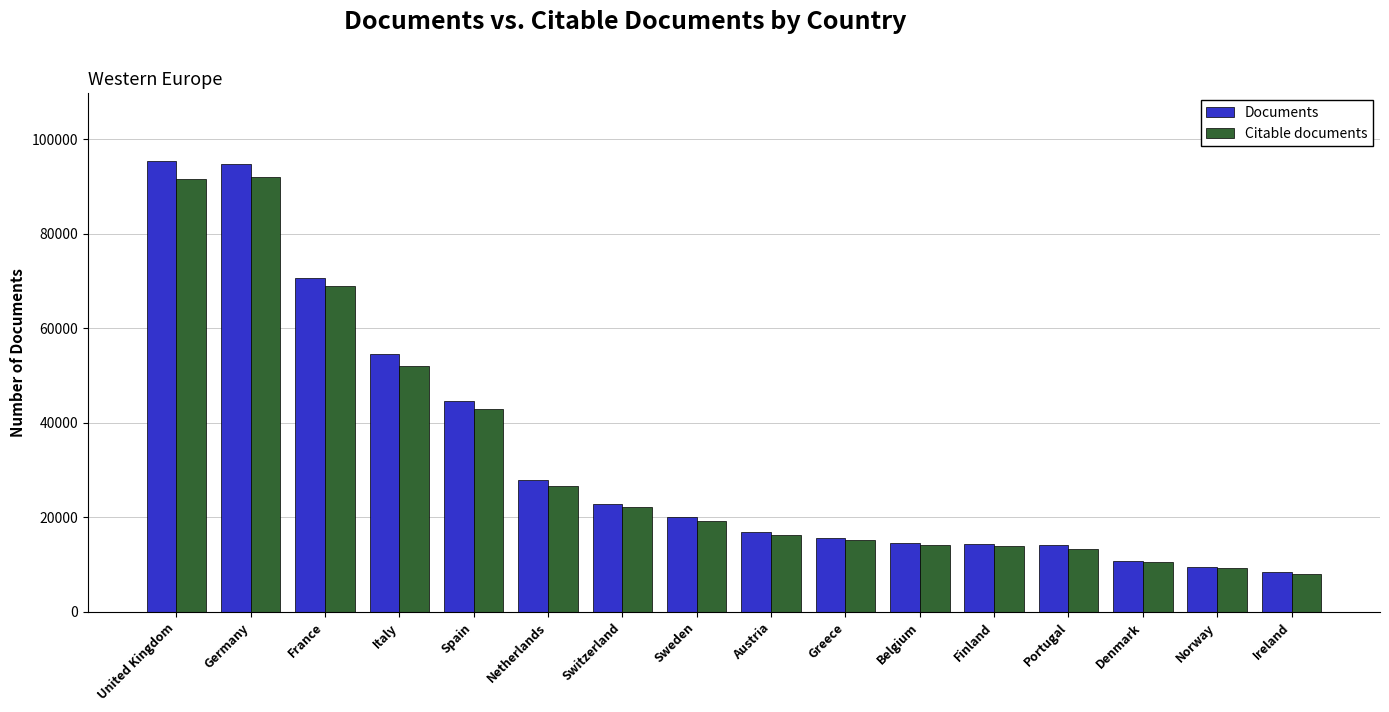

At how many categories does at least one series exceed 37538?

5